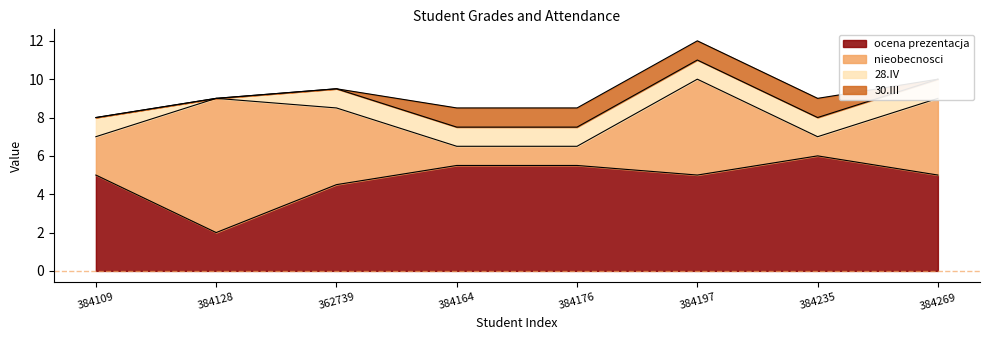

How many values in 28.IV are above zero?

7